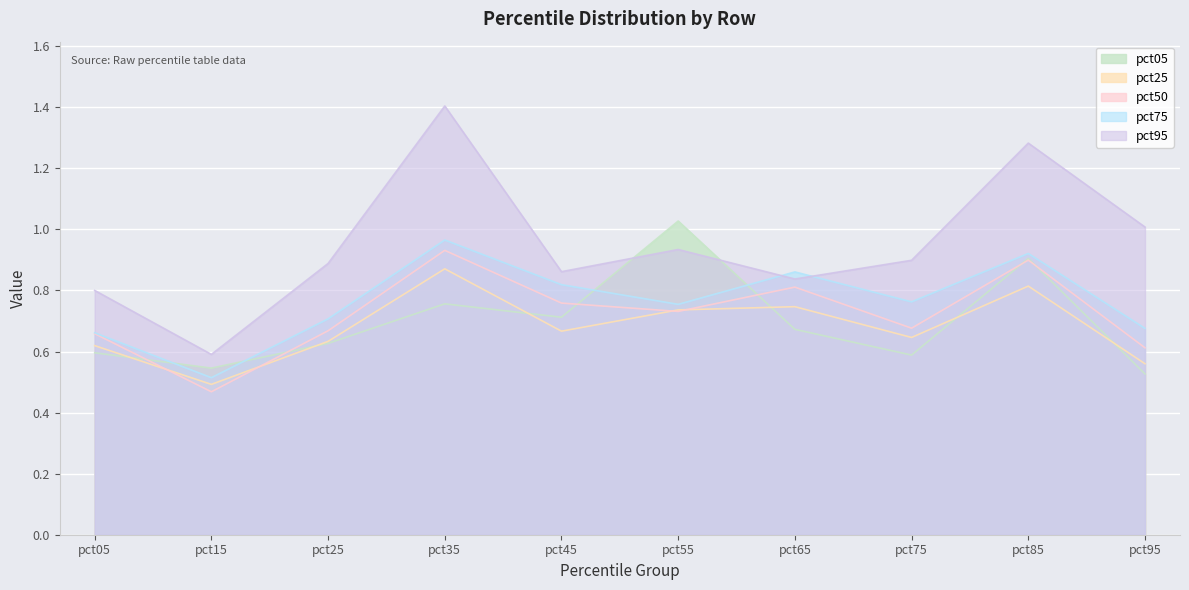

At pct75, list the series in order from largest to smallest.

pct95, pct75, pct50, pct25, pct05